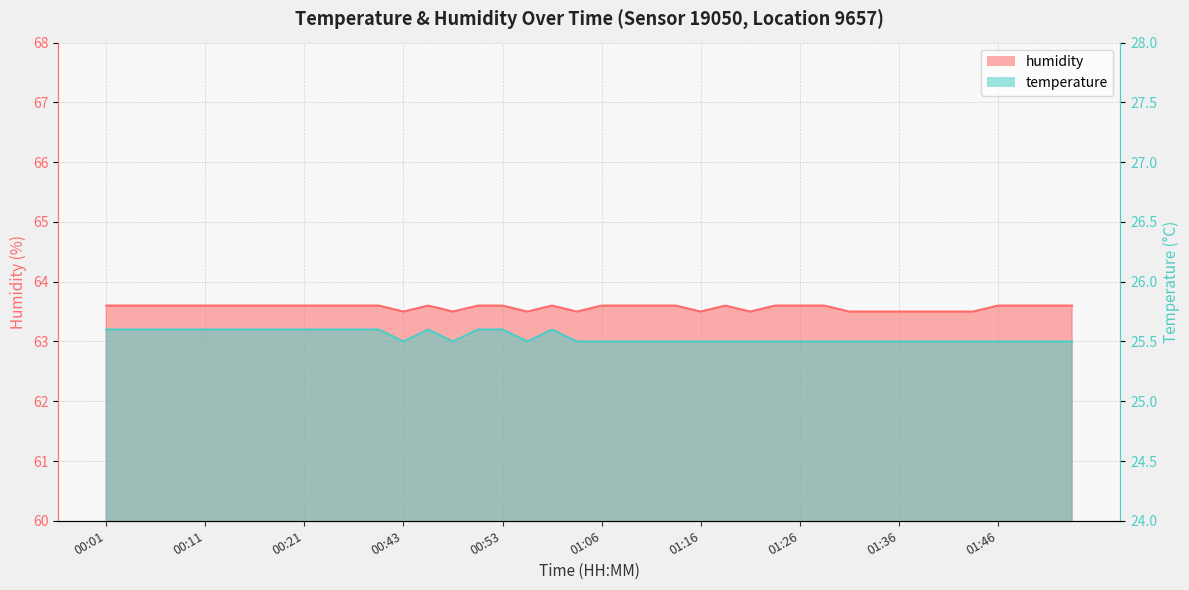

Is the value of humidity at 01:16 greater than the value of temperature at 01:39?

Yes